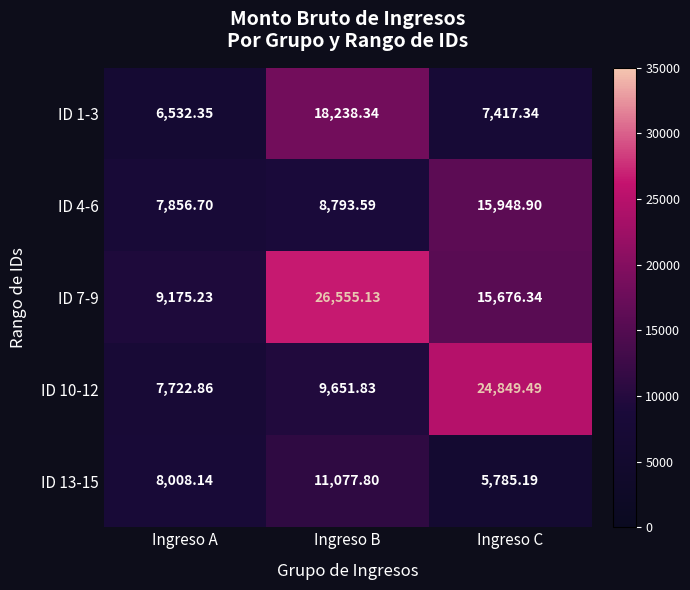

At which label does ID 4-6 first exceed 8793?

Ingreso B